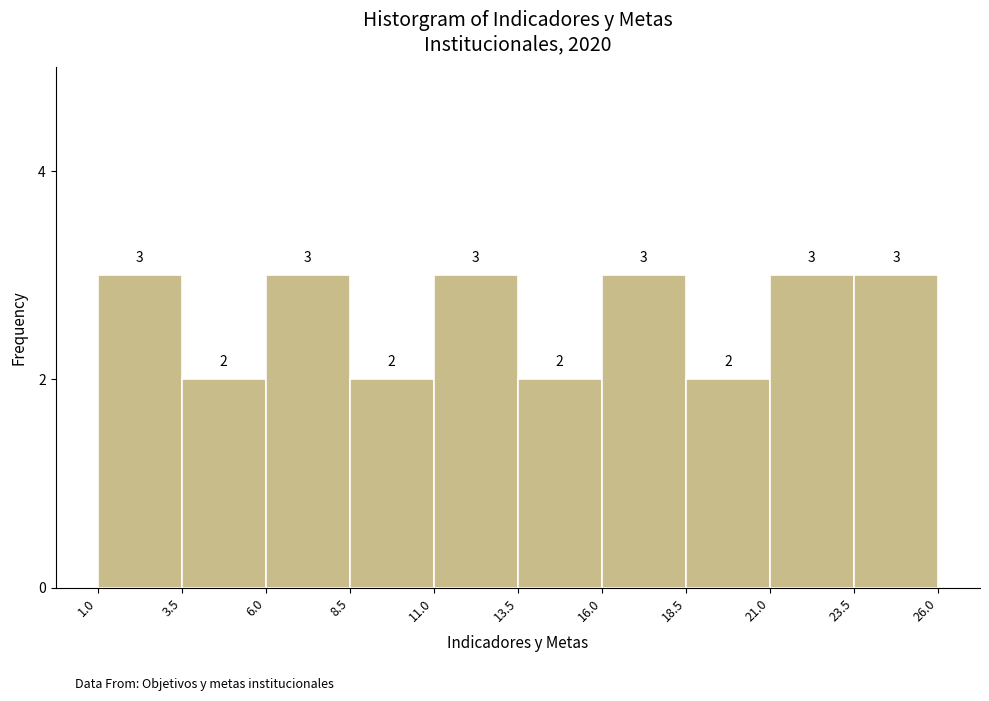

How tall is the bar that spans 6.0 to 8.5 on the x-axis?

3